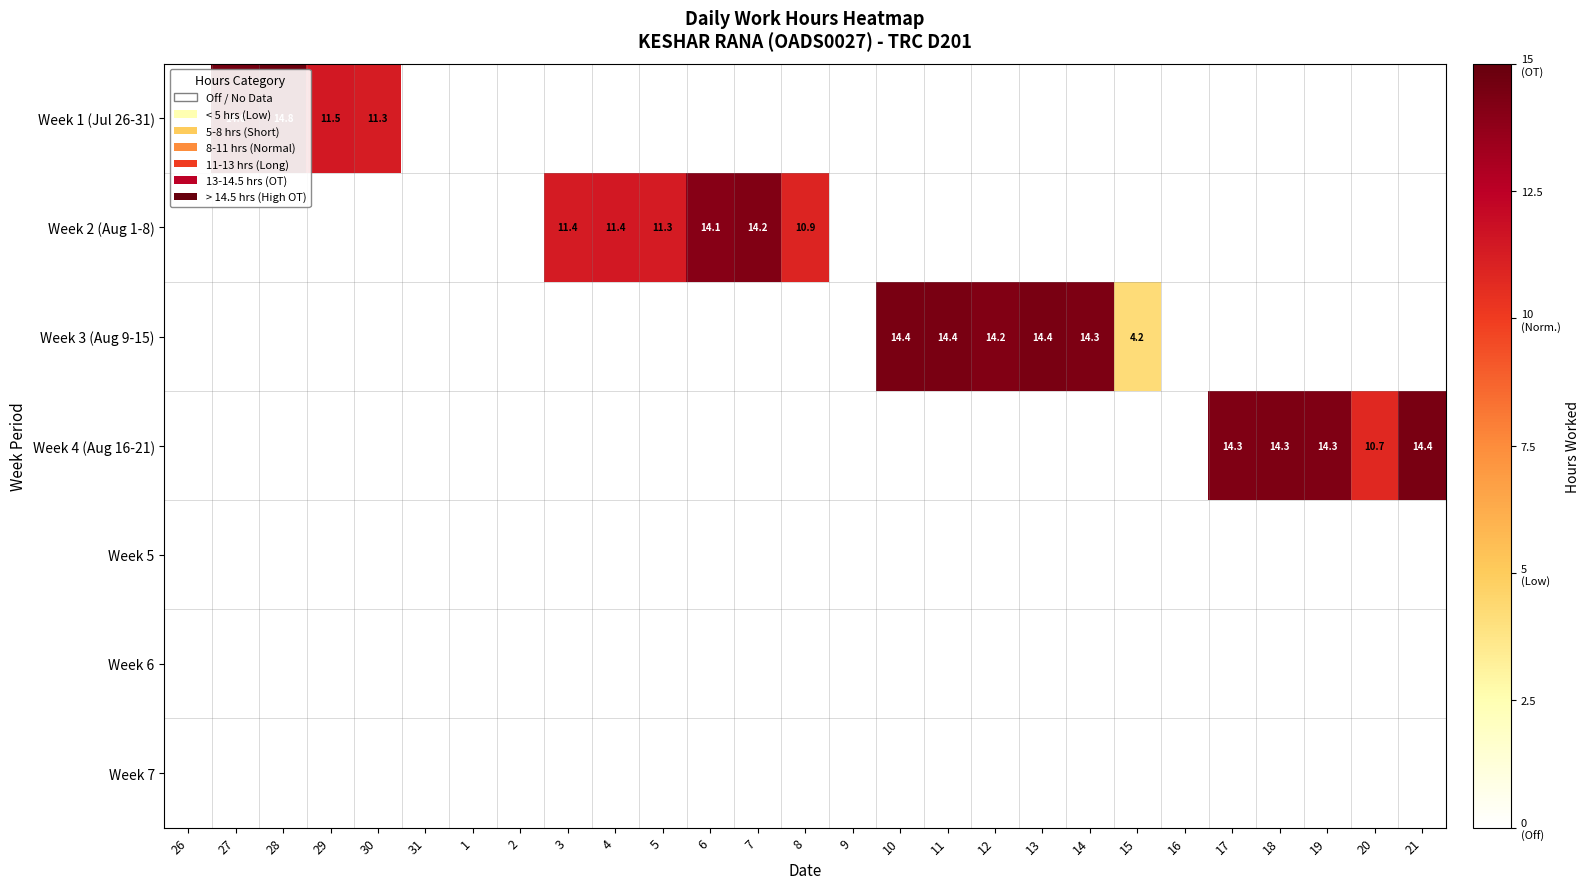

Count the number of categories in the chart.

27